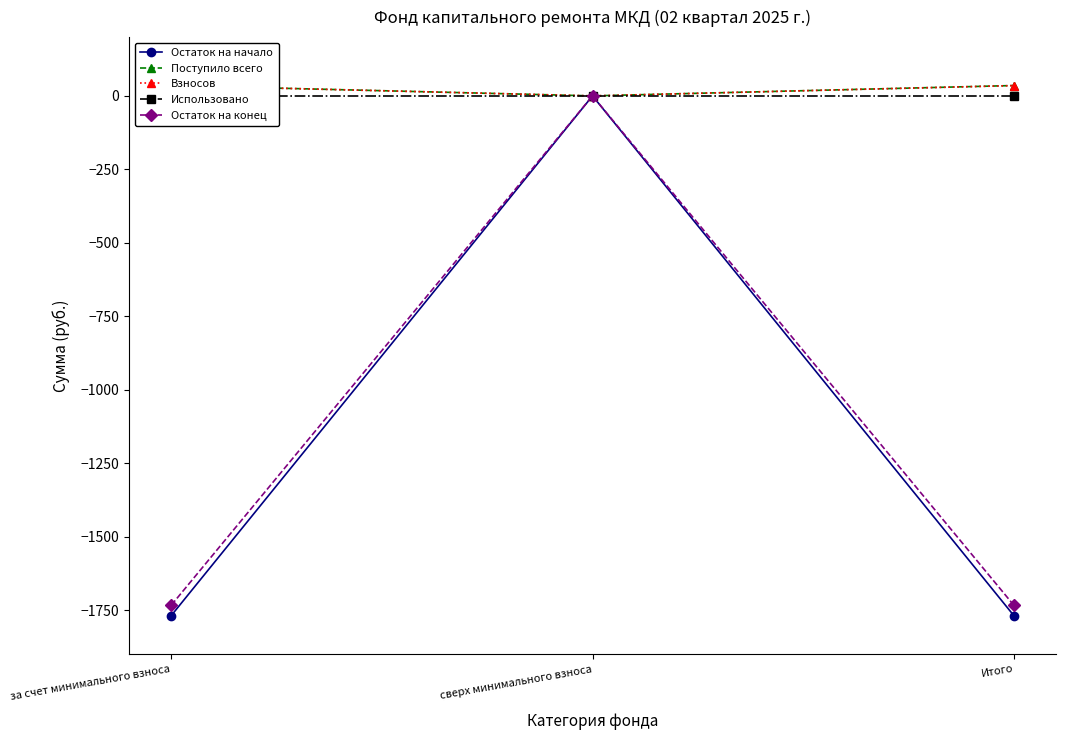

What is the sum of all Поступило всего values?

70.4